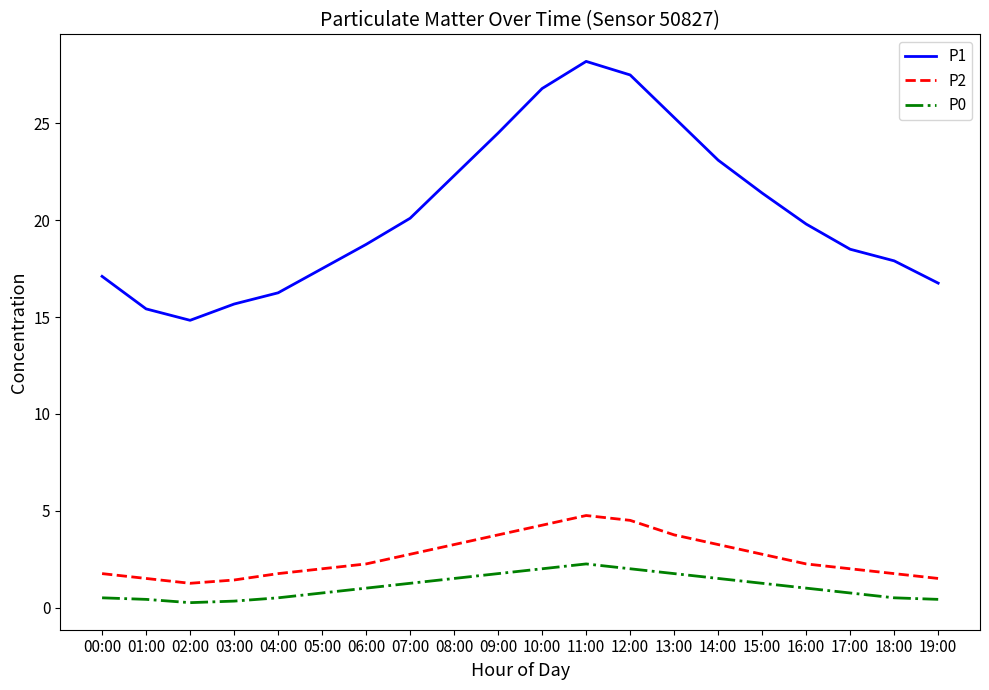

What is the greatest value displayed?

28.2